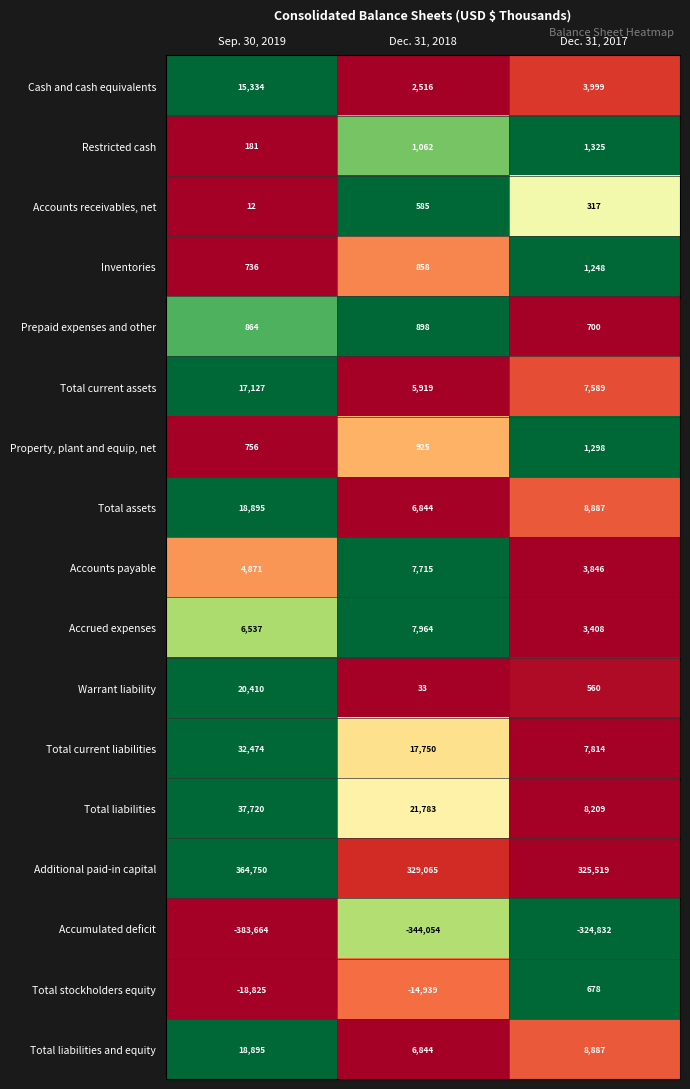

The value of Accounts receivables, net at Dec. 31, 2017 is 135. True or false?

False